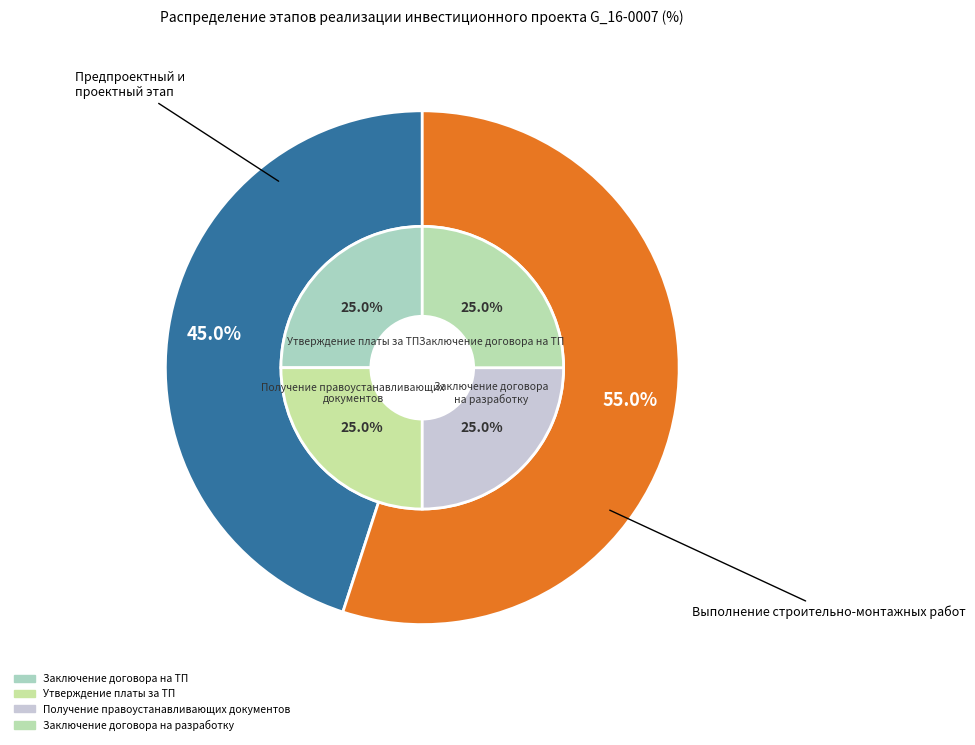

Count the number of slices in the pie.

6